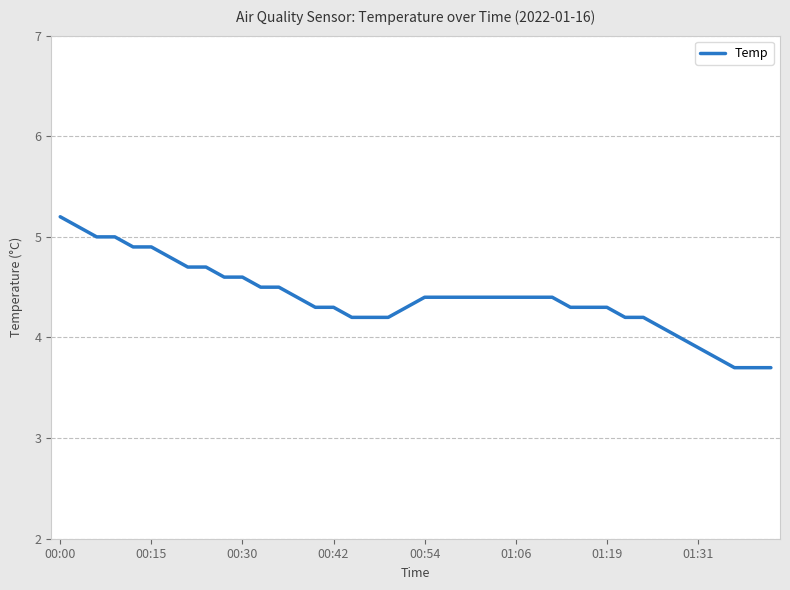

The chart shows a value of 3.7 at 38. True or false?

True